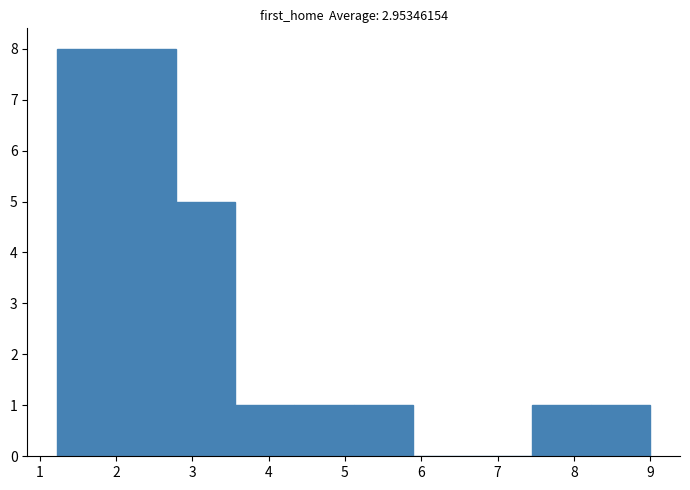

Reading left to right, transcribe this chart: for each bar, give the range it covers on the x-axis and its height. Neither the bar edges nor the heights are printed on the chart, so give them approximately, as read against the axes.

1.2 to 2.0: 8
2.0 to 2.8: 8
2.8 to 3.6: 5
3.6 to 4.3: 1
4.3 to 5.1: 1
5.1 to 5.9: 1
5.9 to 6.7: 0
6.7 to 7.4: 0
7.4 to 8.2: 1
8.2 to 9.0: 1